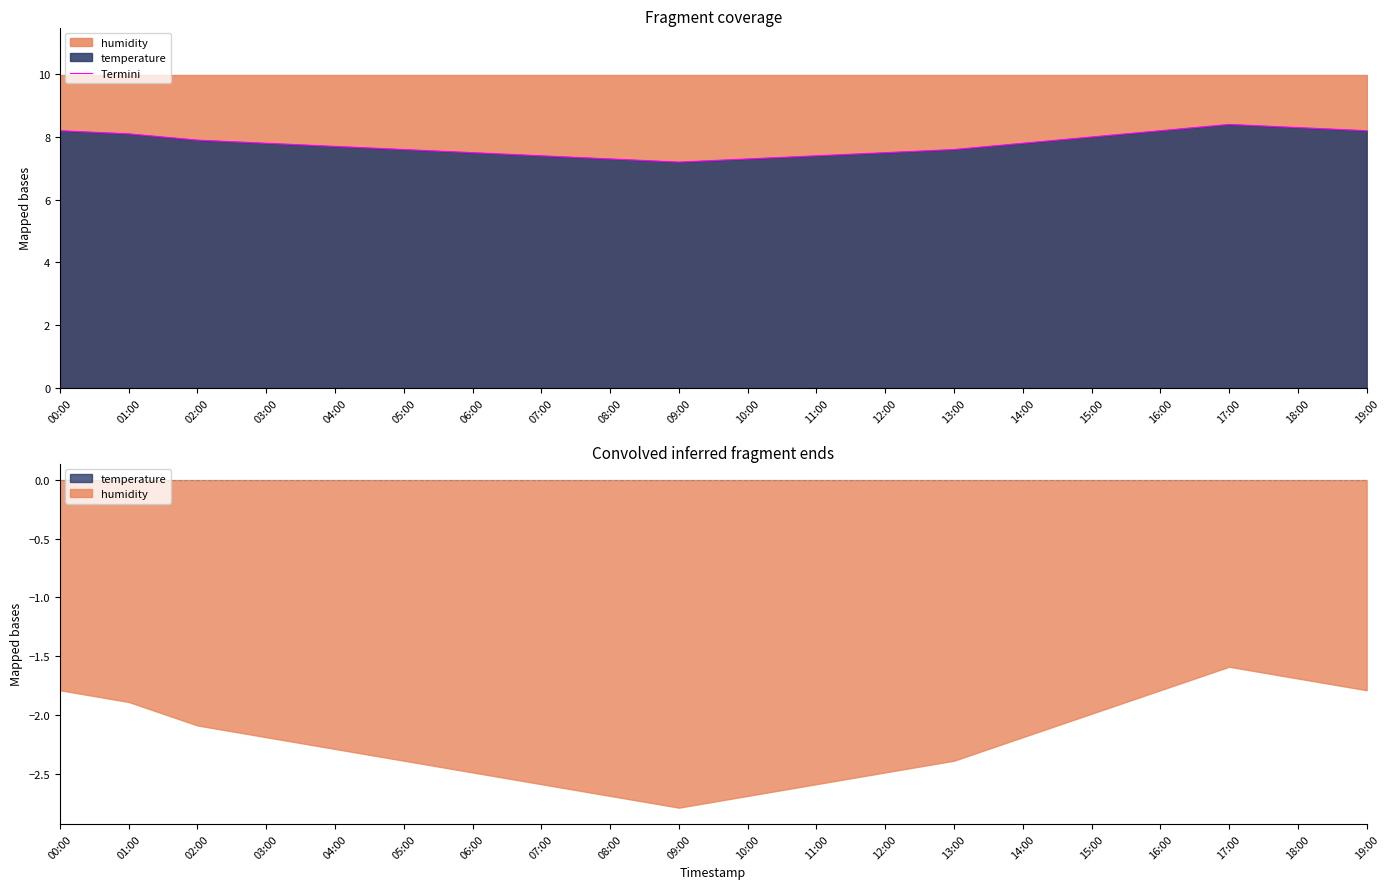

The chart shows a value of 7.5 at 06:00. True or false?

True